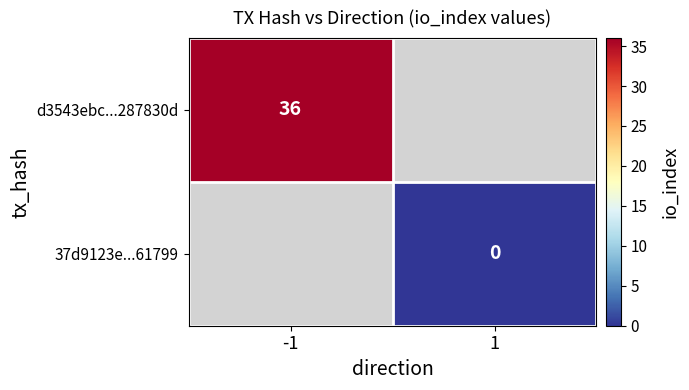

True or false: d3543ebc...287830d has a value of 53 at -1.

False